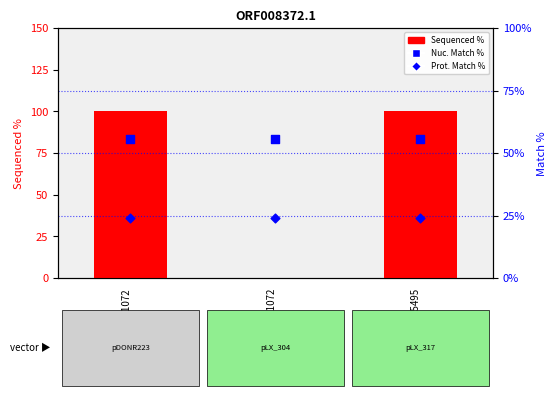

Which series has the largest Y range (max minus min)?

Sequenced %